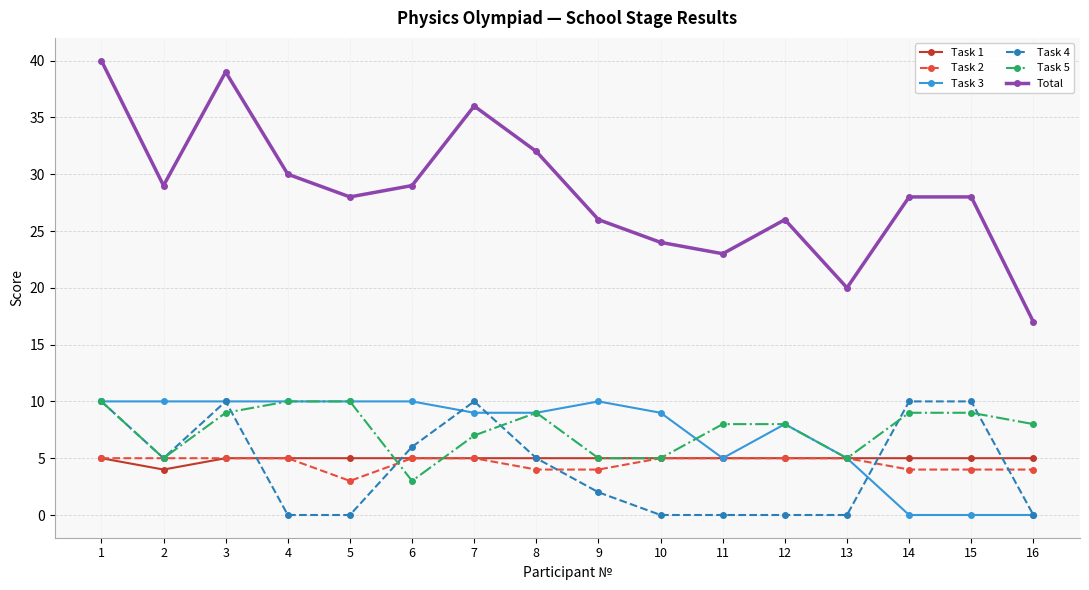

Which series has the largest total across all categories?

Total